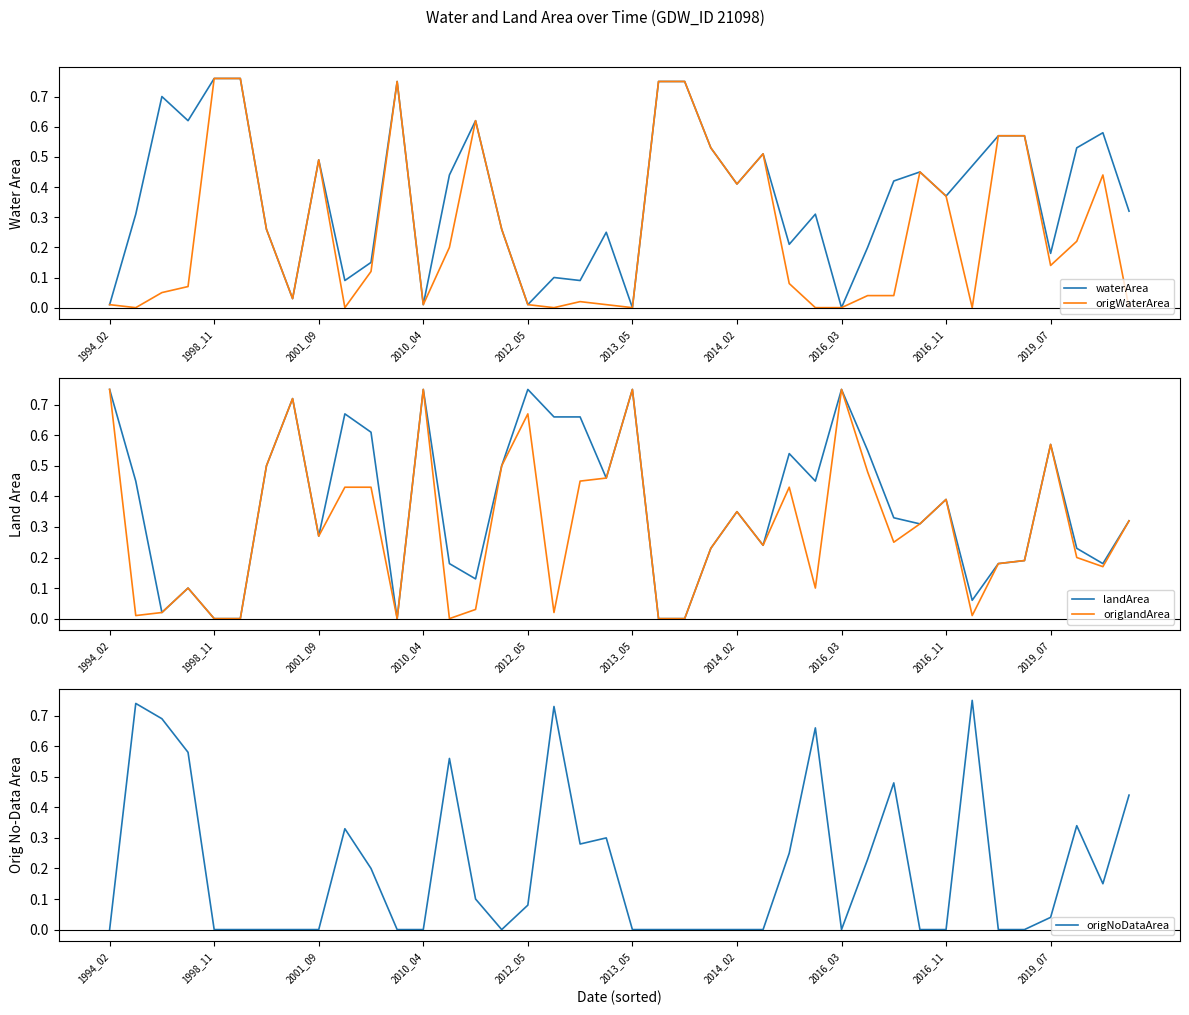

The value of origWaterArea at 27 is -0.4. True or false?

False